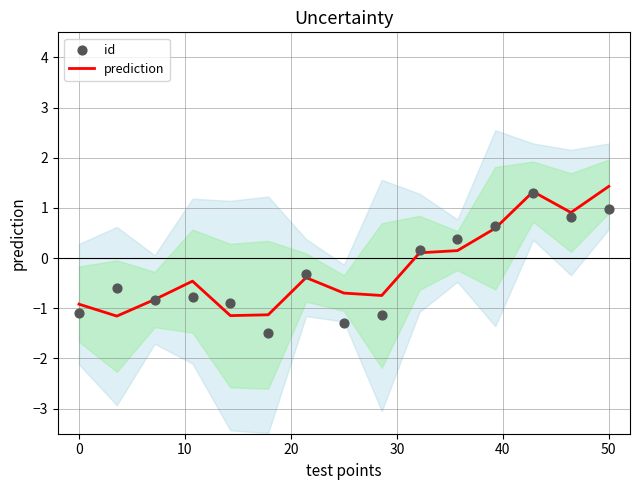

What is the maximum value for prediction?

1.4